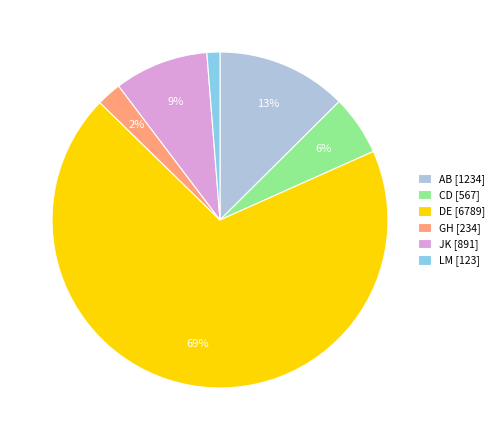

Which has a higher value, LM [123] or JK [891]?

JK [891]